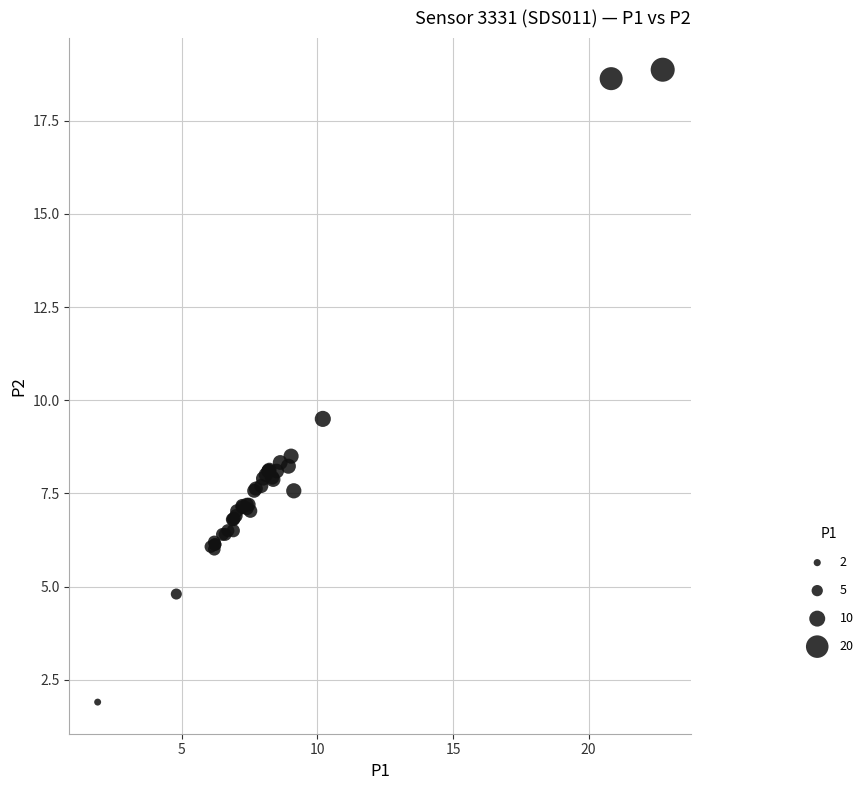

What Y value in the scatter plot is closest to 10?

9.5